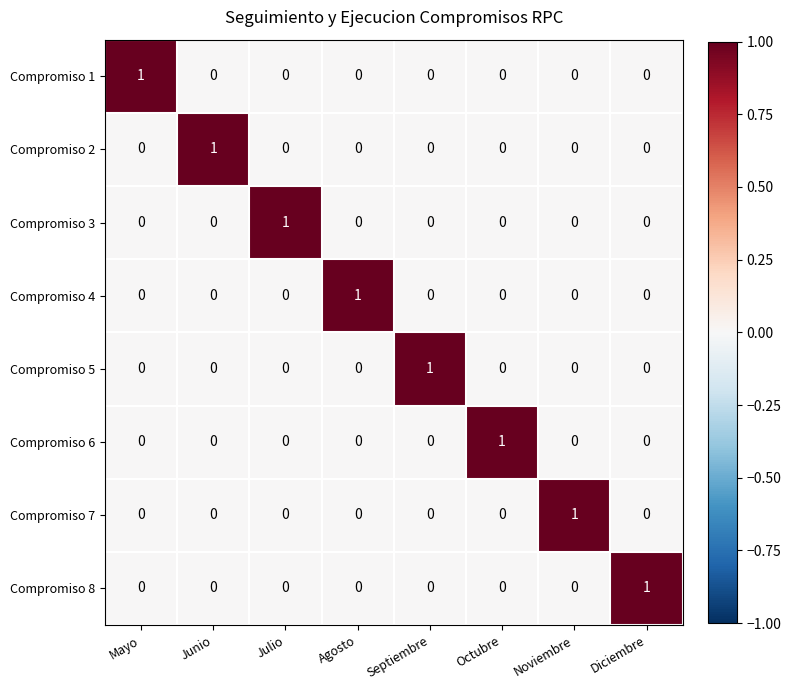

At how many categories does at least one series exceed 0?

8